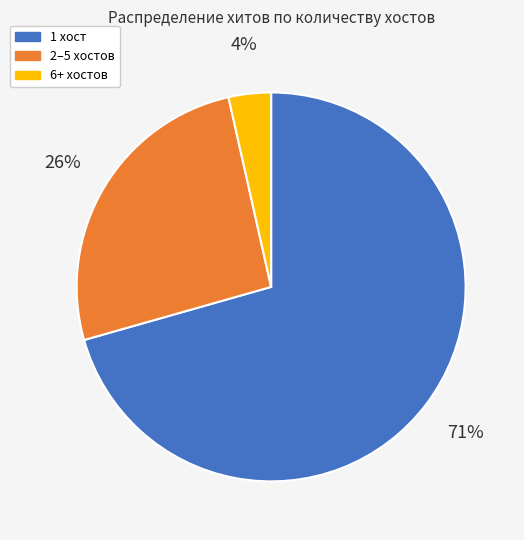

Count the number of slices in the pie.

3